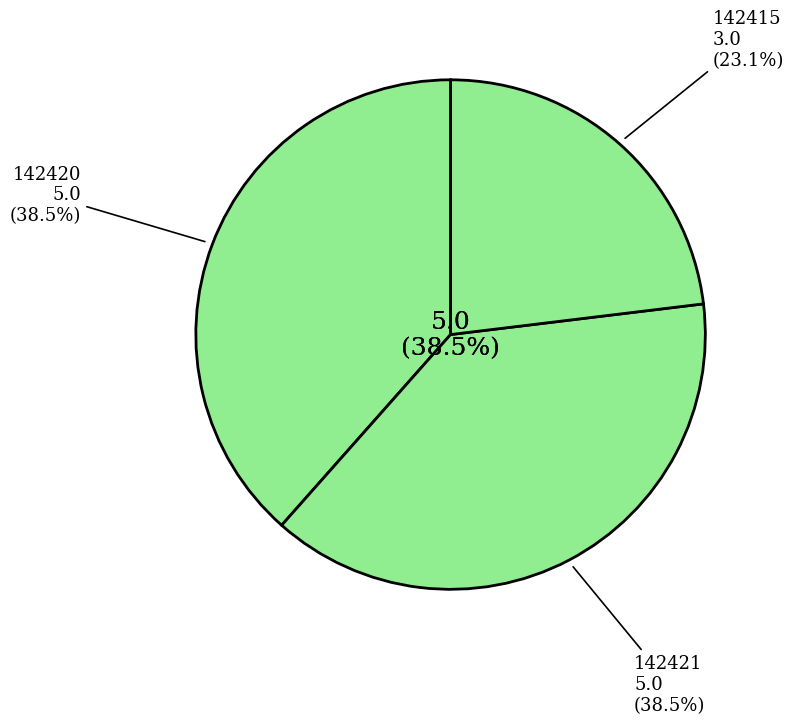

Rank the categories by value from highest to lowest.

142420, 142421, 142415